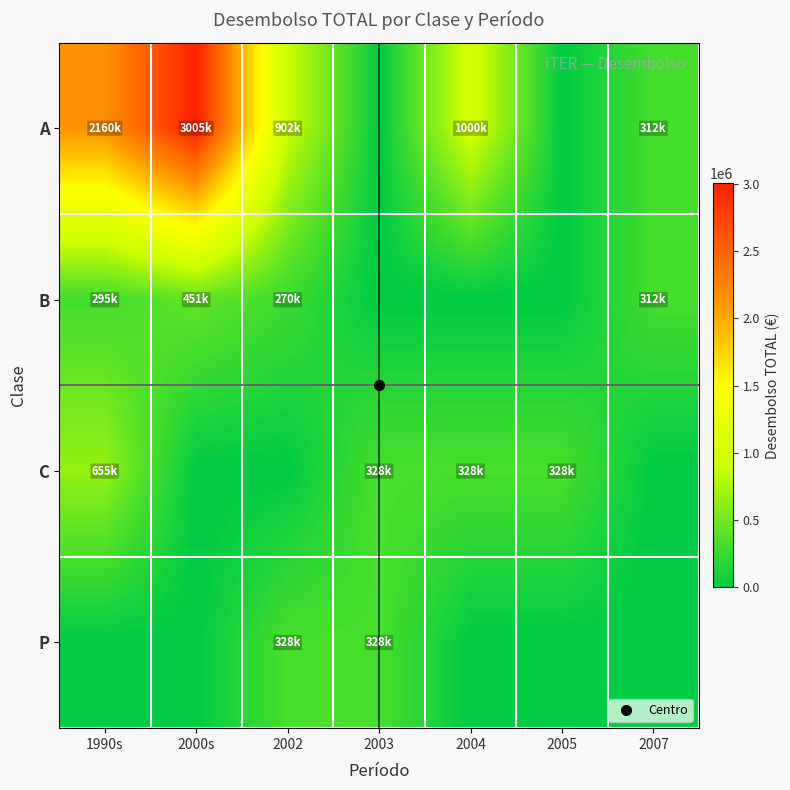

Reading right to left, transcribe all the data shown in this chart.

A: 2007=311558	2005=0	2004=999944	2003=0	2002=901500	2000s=3005000	1990s=2160174
B: 2007=311558	2005=0	2004=0	2003=0	2002=269608	2000s=450990	1990s=294911
C: 2007=0	2005=327545	2004=327545	2003=327545	2002=0	2000s=0	1990s=655090
P: 2007=0	2005=0	2004=0	2003=327545	2002=327545	2000s=0	1990s=0